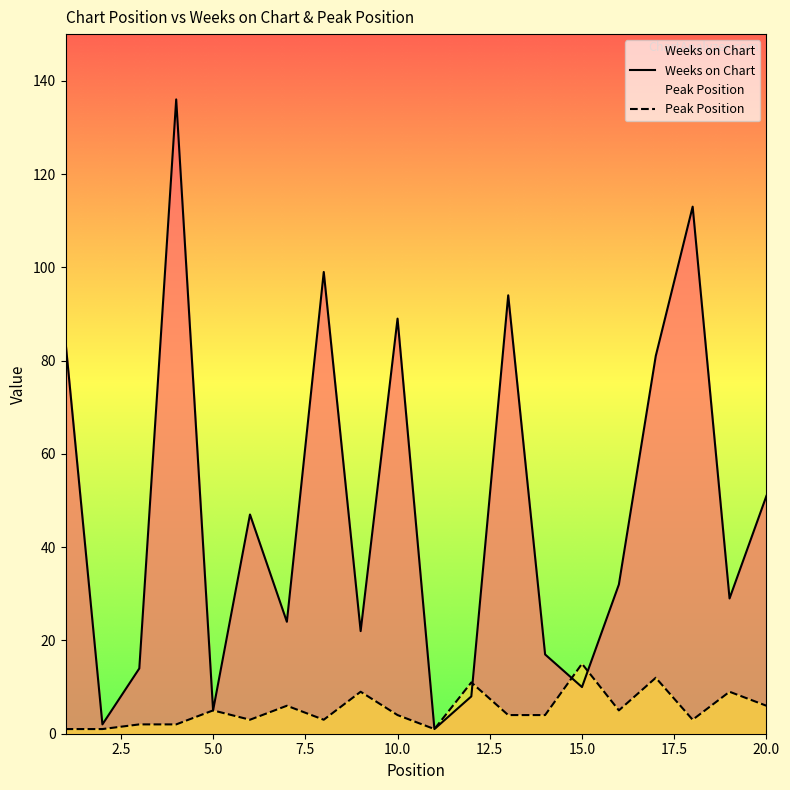

In Weeks on Chart, how many points are higher than both neighbors (excluding endpoints)?

6